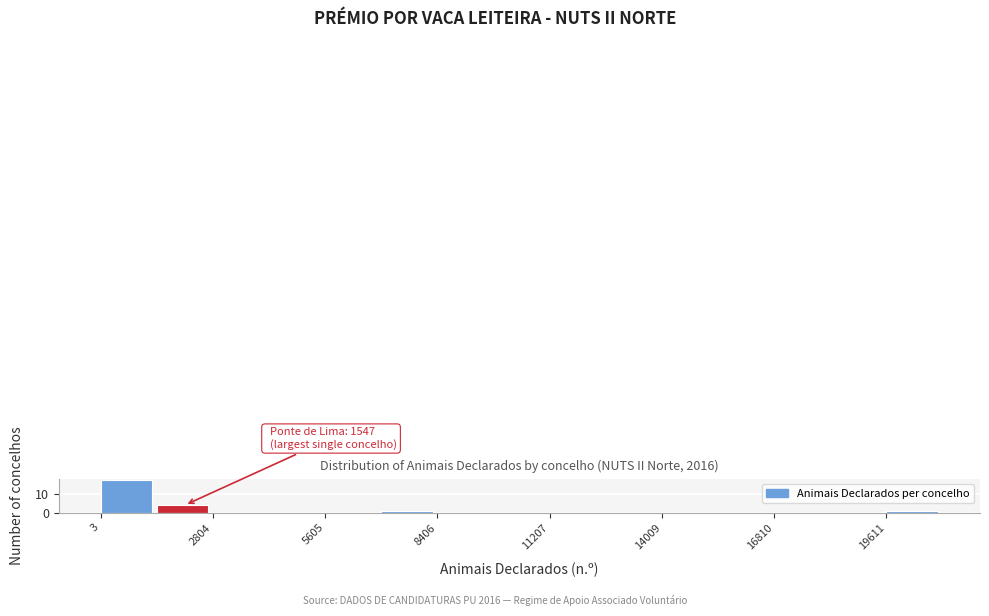

Read against the x-axis, roughly where is the centre of the tallest bar?

500